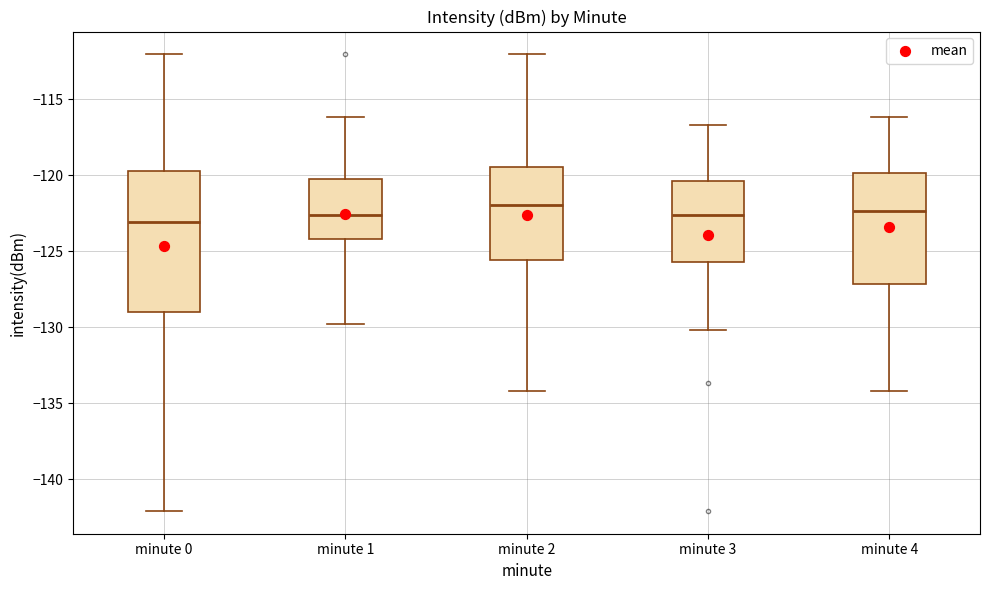

Reading left to right, read every box against the y-axis: the position of its median line, the range the box covers, and the ends of its whiskers. The values are not printed on the chart, so give them approximately, as read against the axis.

minute 0: median -123.0, box -129.0 to -119.5, whiskers -142.0 to -112.0
minute 1: median -122.5, box -124.0 to -120.0, whiskers -130.0 to -116.0
minute 2: median -122.0, box -125.5 to -119.5, whiskers -134.0 to -112.0
minute 3: median -122.5, box -125.5 to -120.5, whiskers -130.0 to -116.5
minute 4: median -122.5, box -127.0 to -120.0, whiskers -134.0 to -116.0